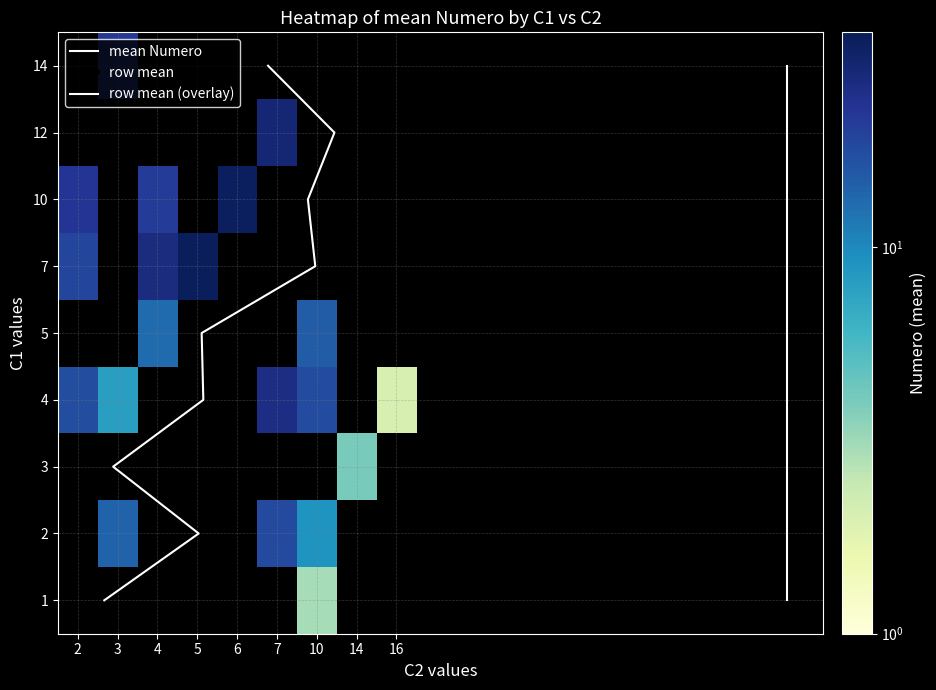

At how many categories does at least one series exceed 1?

9